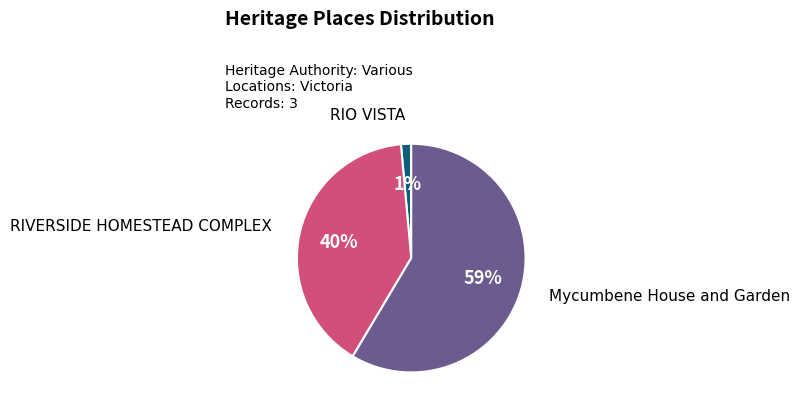

Count the number of slices in the pie.

3